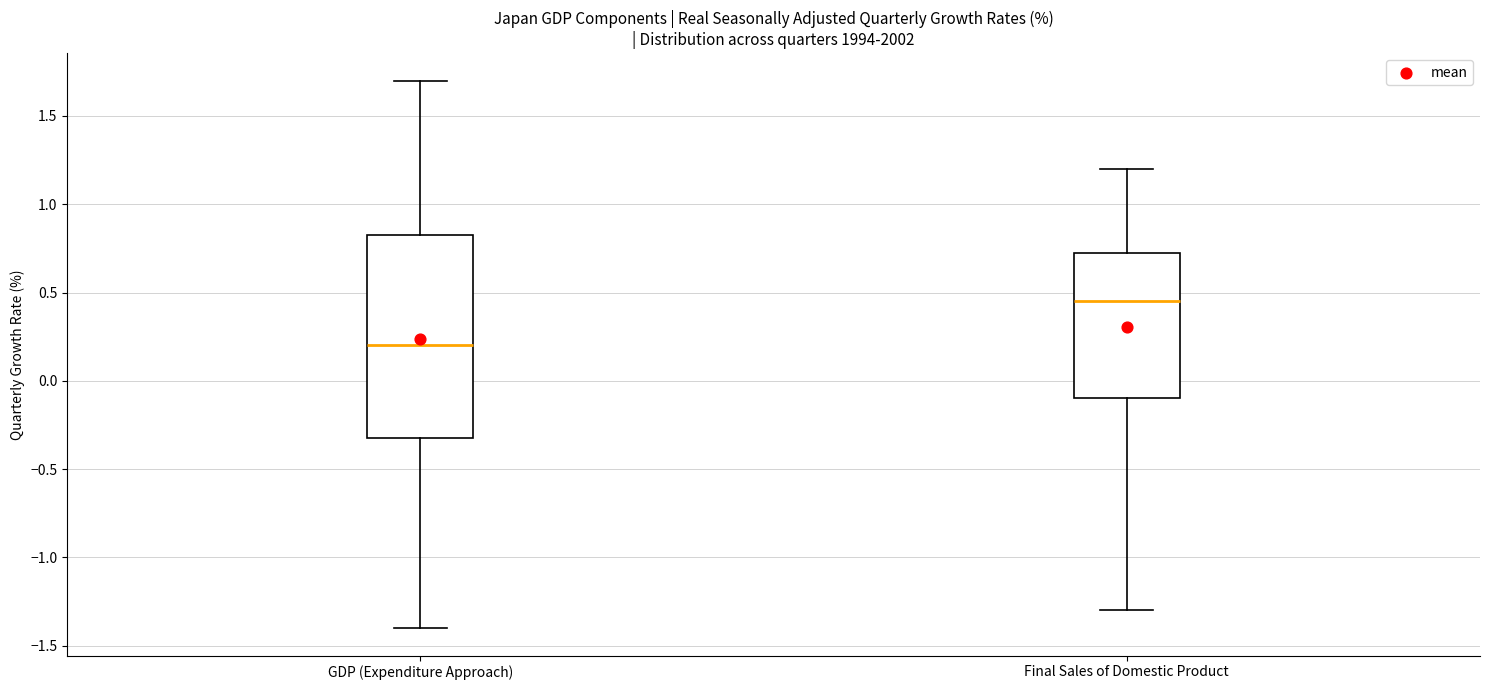

Which box has the highest median line?

Final Sales of Domestic Product